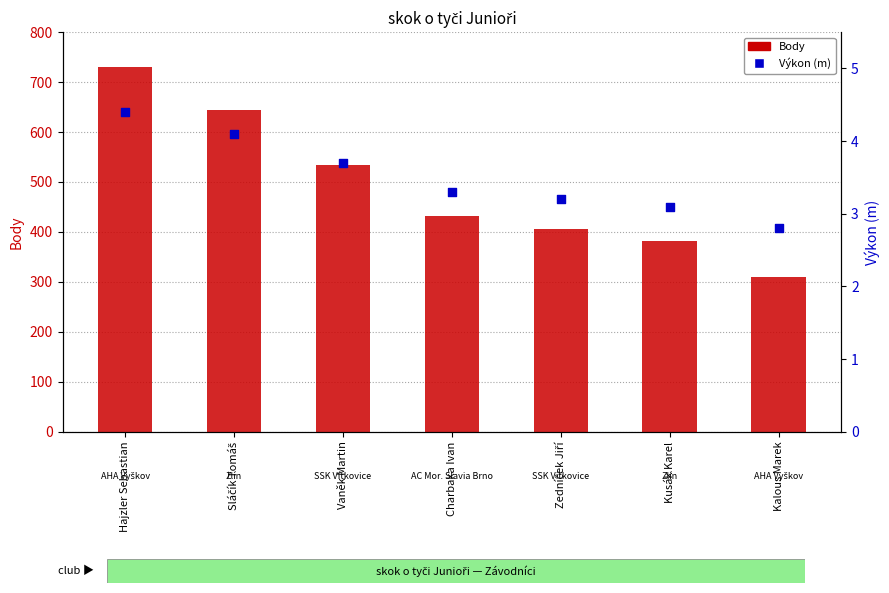

Is the value of Body at Charbaka Ivan greater than the value of Výkon (m) at Hajzler Sebastian?

Yes